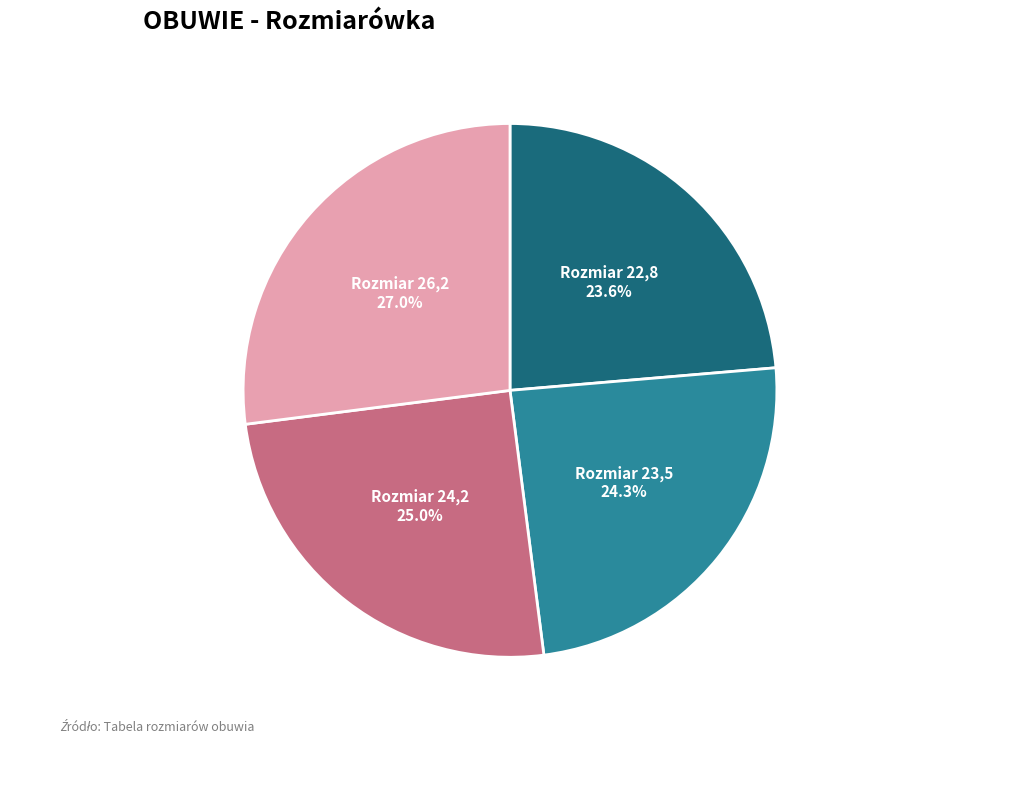

Is there a majority slice in this chart?

No